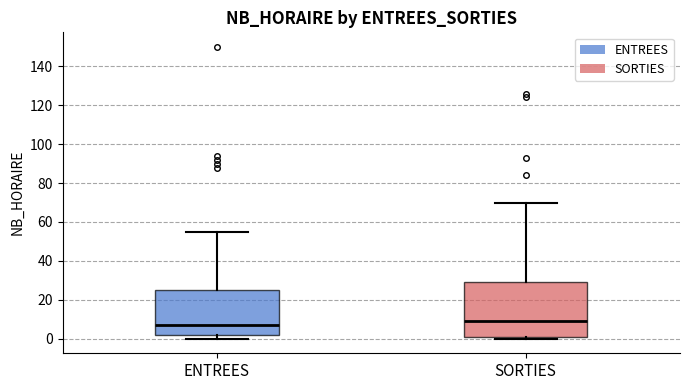

Which box has the lowest median line?

ENTREES